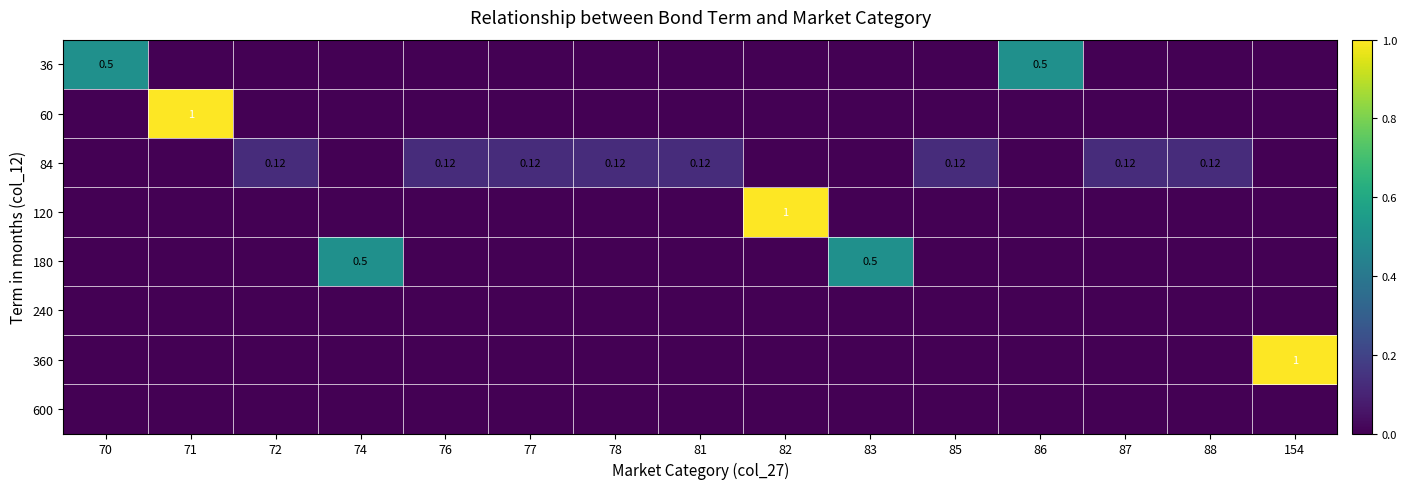

At which label is 180 closest to 0?

70